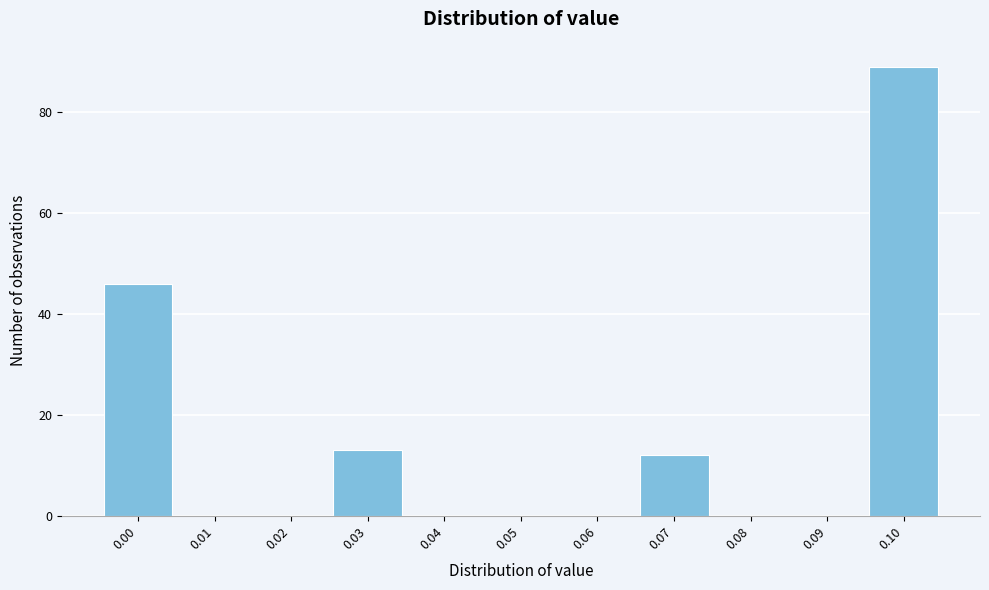

Reading left to right, what are all the values shown in this chart?

0.00=46	0.01=0	0.02=0	0.03=13	0.04=0	0.05=0	0.06=0	0.07=12	0.08=0	0.09=0	0.10=89